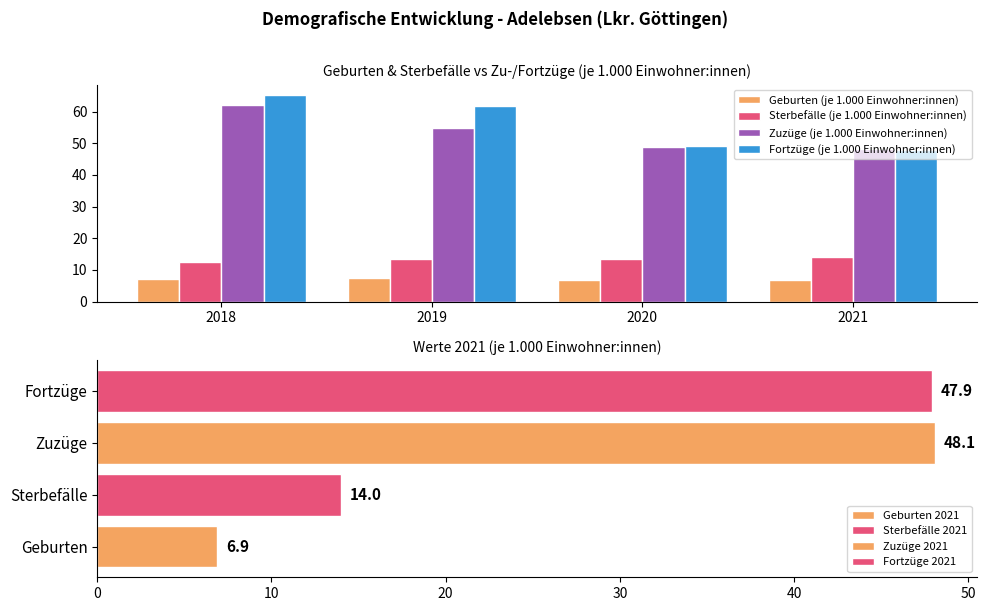

Does the chart contain stacked bars?

No